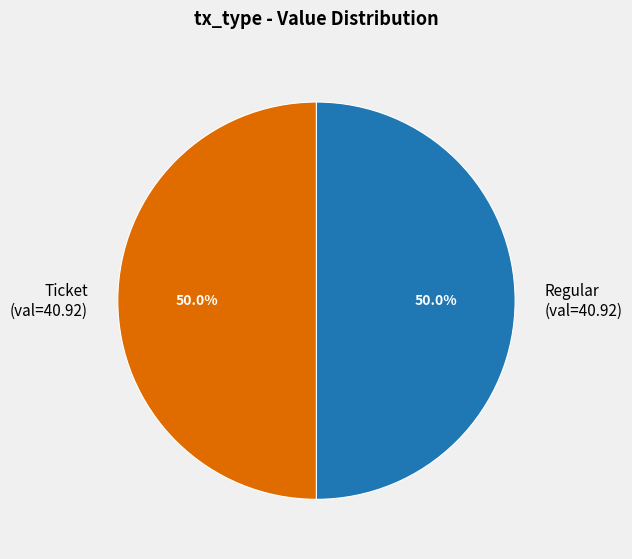

How many segments does this pie chart have?

2